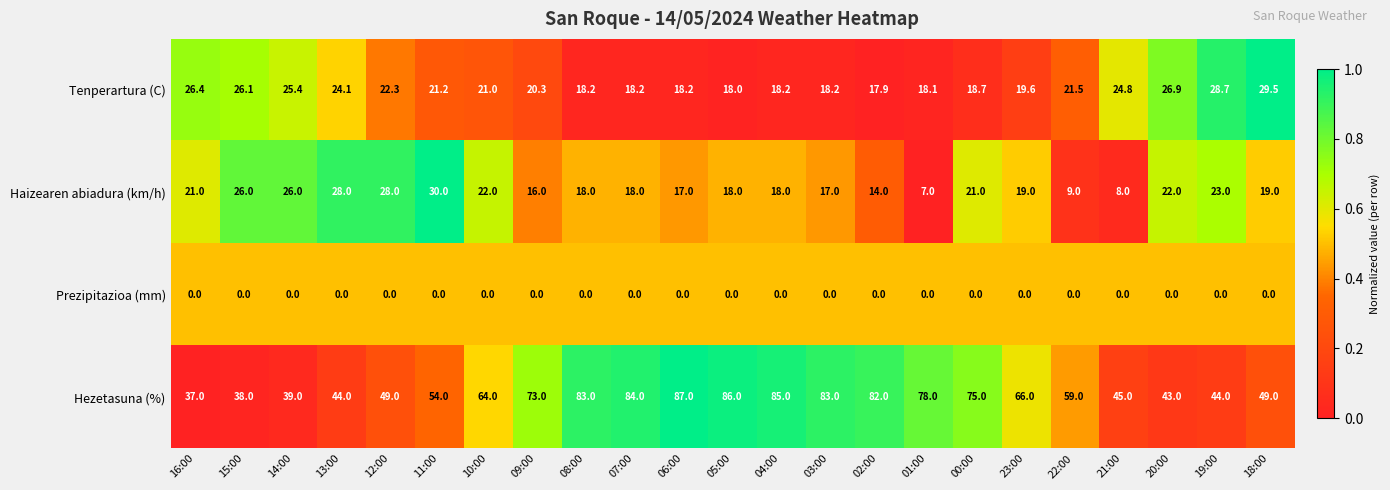

What is the spread (max minus min) of values at 01:00?

78.0